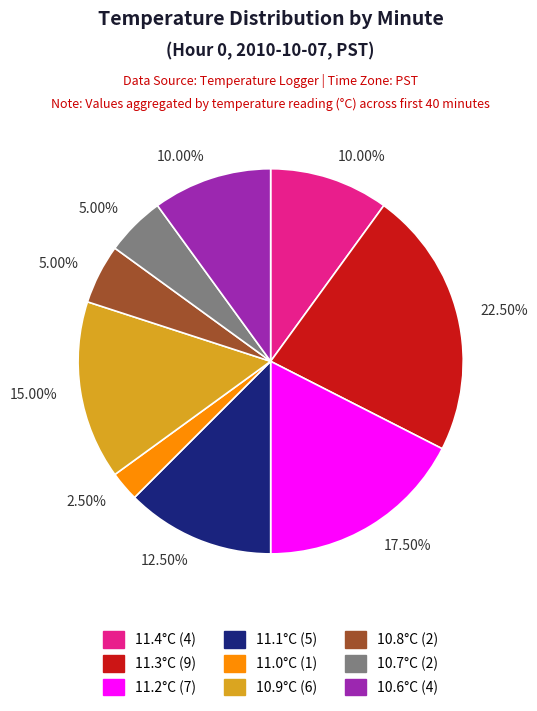

Is there a majority slice in this chart?

No